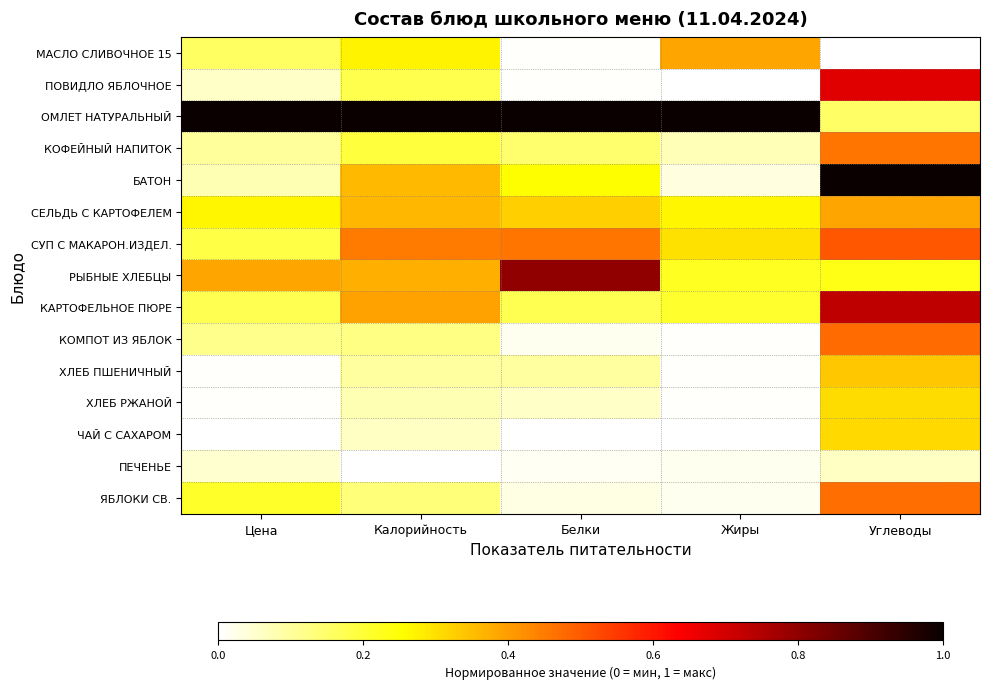

Which series has the largest total across all categories?

ОМЛЕТ НАТУРАЛЬНЫЙ